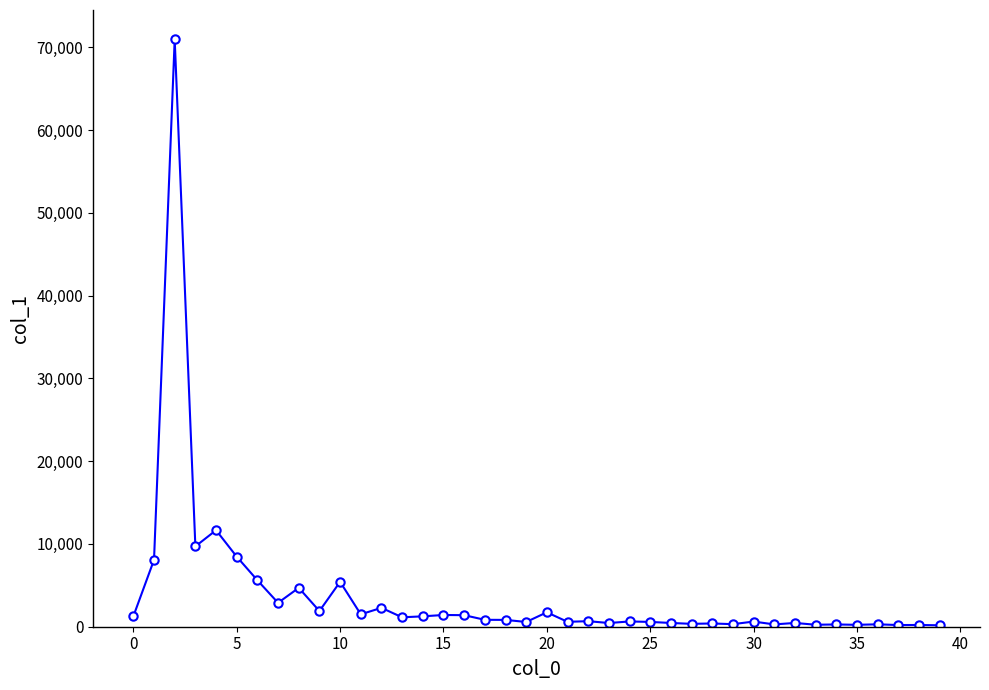

What is the greatest value displayed?

70952